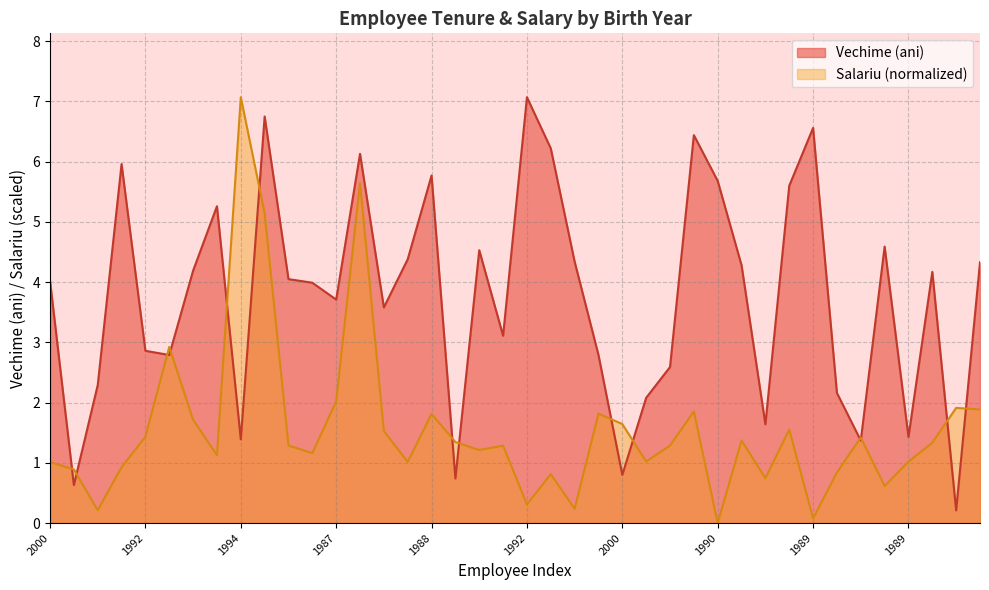

Which category has the lowest value in the Vechime (ani) series?

2000